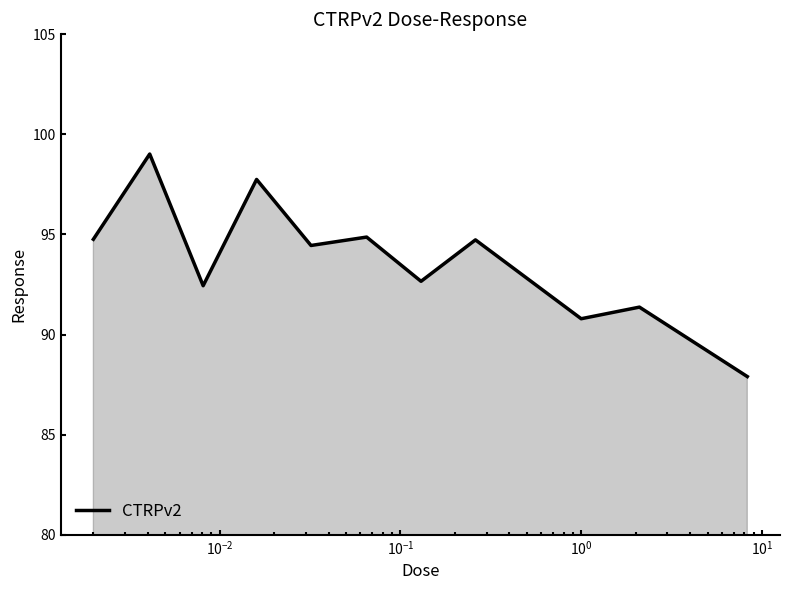

True or false: there are more than 1 points higher than both neighbors.

True